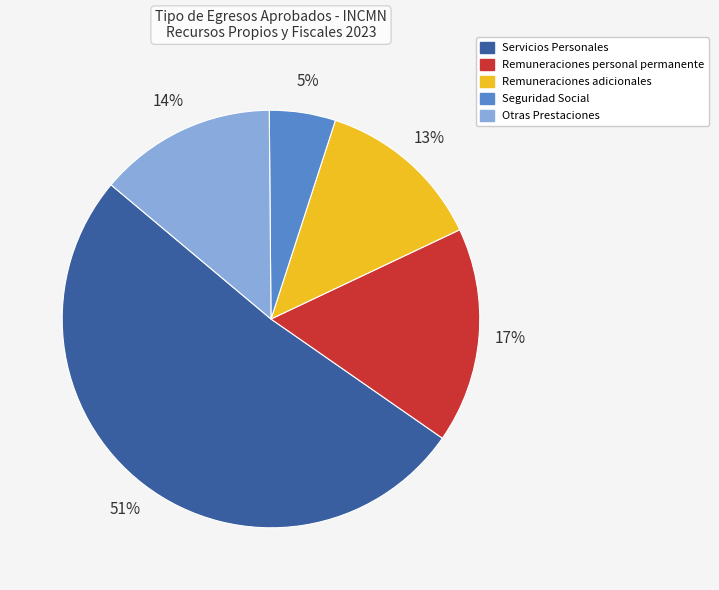

The Otras Prestaciones slice represents 14% of the pie. True or false?

True